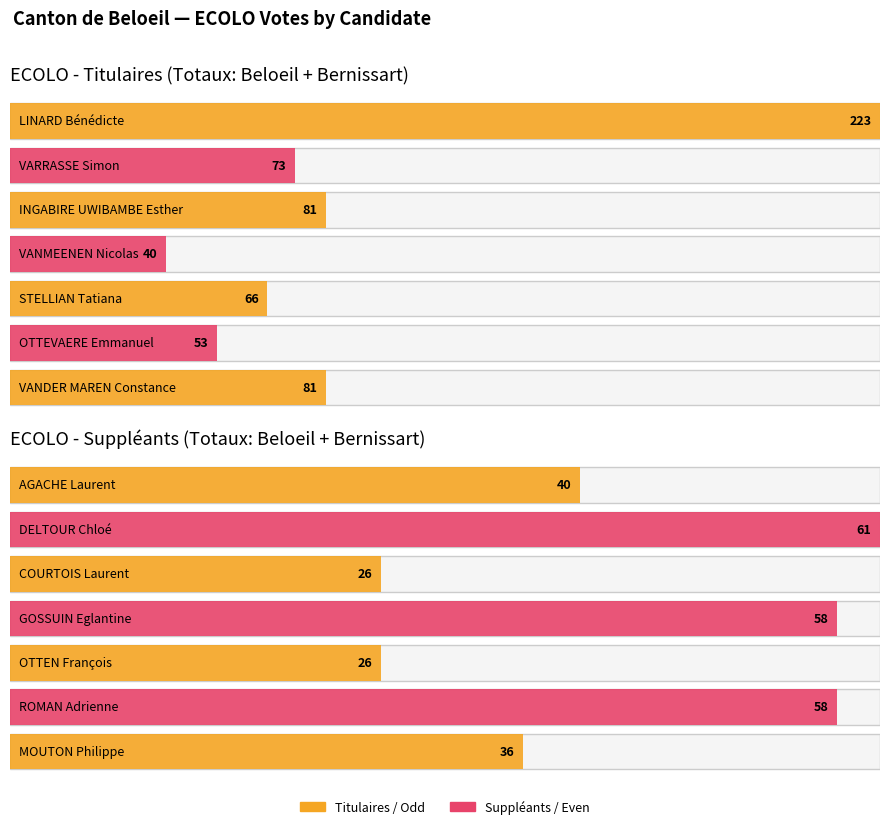

What is the maximum value for Beloeil?

114